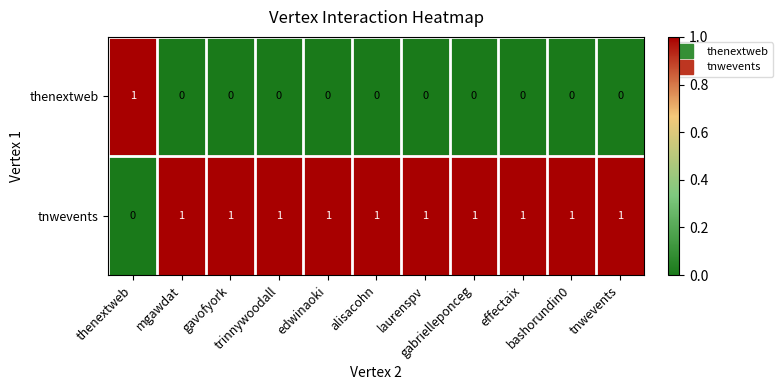

At how many categories does at least one series exceed 0?

11